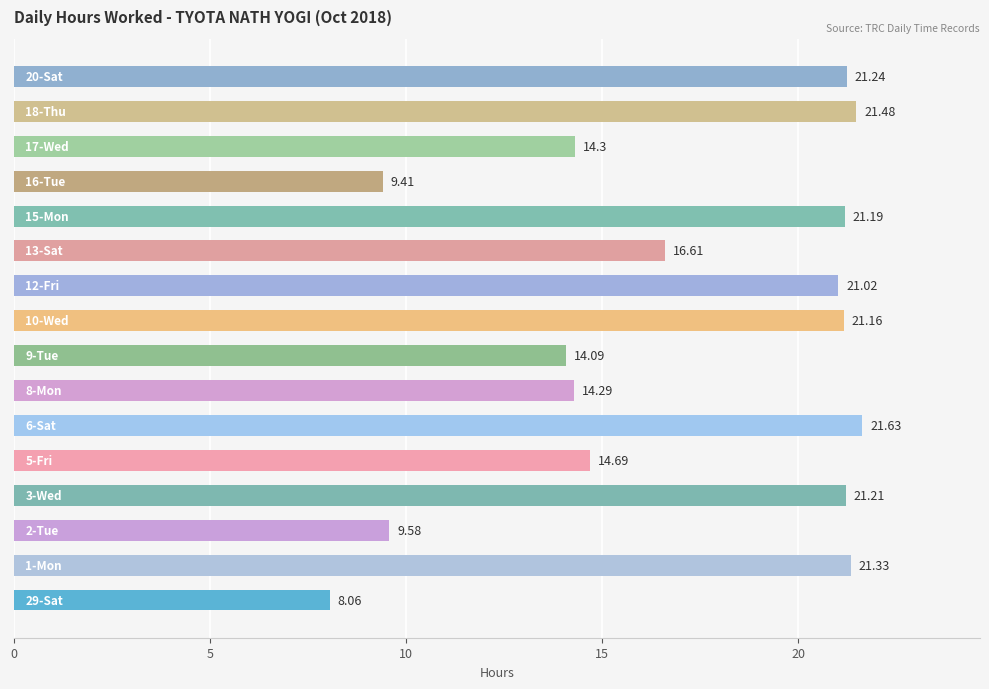

What is the difference between the maximum and minimum values?

13.6